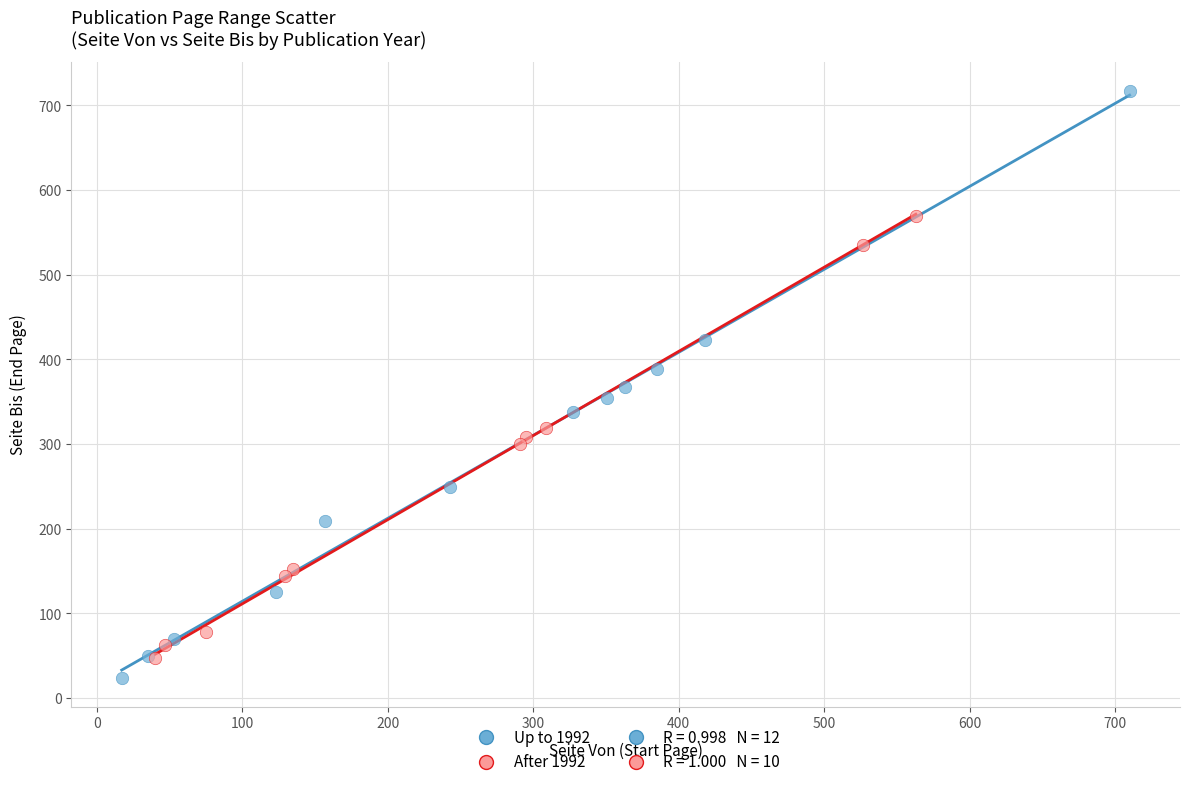

Which series reaches the maximum Y coordinate?

Up to 1992